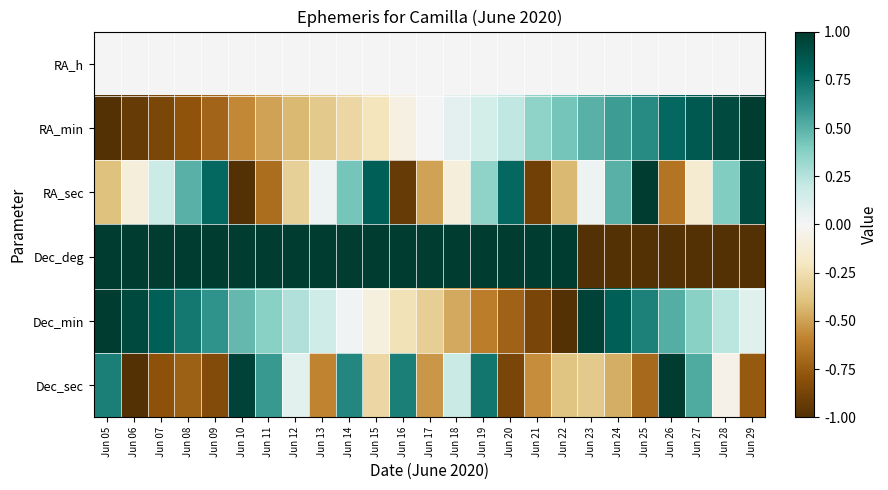

Reading left to right, transcribe all the data shown in this chart.

RA_h: Jun 05=0.0	Jun 06=0.0	Jun 07=0.0	Jun 08=0.0	Jun 09=0.0	Jun 10=0.0	Jun 11=0.0	Jun 12=0.0	Jun 13=0.0	Jun 14=0.0	Jun 15=0.0	Jun 16=0.0	Jun 17=0.0	Jun 18=0.0	Jun 19=0.0	Jun 20=0.0	Jun 21=0.0	Jun 22=0.0	Jun 23=0.0	Jun 24=0.0	Jun 25=0.0	Jun 26=0.0	Jun 27=0.0	Jun 28=0.0	Jun 29=0.0
RA_min: Jun 05=-1.0	Jun 06=-0.9	Jun 07=-0.9	Jun 08=-0.8	Jun 09=-0.7	Jun 10=-0.6	Jun 11=-0.5	Jun 12=-0.4	Jun 13=-0.4	Jun 14=-0.3	Jun 15=-0.2	Jun 16=-0.1	Jun 17=0.0	Jun 18=0.1	Jun 19=0.1	Jun 20=0.2	Jun 21=0.4	Jun 22=0.4	Jun 23=0.5	Jun 24=0.6	Jun 25=0.6	Jun 26=0.8	Jun 27=0.9	Jun 28=0.9	Jun 29=1.0
RA_sec: Jun 05=-0.4	Jun 06=-0.1	Jun 07=0.2	Jun 08=0.5	Jun 09=0.8	Jun 10=-1.0	Jun 11=-0.7	Jun 12=-0.3	Jun 13=0.0	Jun 14=0.4	Jun 15=0.8	Jun 16=-0.9	Jun 17=-0.5	Jun 18=-0.1	Jun 19=0.4	Jun 20=0.8	Jun 21=-0.9	Jun 22=-0.4	Jun 23=0.0	Jun 24=0.5	Jun 25=1.0	Jun 26=-0.6	Jun 27=-0.1	Jun 28=0.4	Jun 29=0.9
Dec_deg: Jun 05=1.0	Jun 06=1.0	Jun 07=1.0	Jun 08=1.0	Jun 09=1.0	Jun 10=1.0	Jun 11=1.0	Jun 12=1.0	Jun 13=1.0	Jun 14=1.0	Jun 15=1.0	Jun 16=1.0	Jun 17=1.0	Jun 18=1.0	Jun 19=1.0	Jun 20=1.0	Jun 21=1.0	Jun 22=1.0	Jun 23=-1.0	Jun 24=-1.0	Jun 25=-1.0	Jun 26=-1.0	Jun 27=-1.0	Jun 28=-1.0	Jun 29=-1.0
Dec_min: Jun 05=1.0	Jun 06=0.9	Jun 07=0.8	Jun 08=0.7	Jun 09=0.6	Jun 10=0.5	Jun 11=0.4	Jun 12=0.3	Jun 13=0.2	Jun 14=0.0	Jun 15=-0.1	Jun 16=-0.2	Jun 17=-0.3	Jun 18=-0.5	Jun 19=-0.6	Jun 20=-0.7	Jun 21=-0.9	Jun 22=-1.0	Jun 23=1.0	Jun 24=0.8	Jun 25=0.7	Jun 26=0.5	Jun 27=0.4	Jun 28=0.2	Jun 29=0.1
Dec_sec: Jun 05=0.7	Jun 06=-1.0	Jun 07=-0.8	Jun 08=-0.7	Jun 09=-0.8	Jun 10=1.0	Jun 11=0.6	Jun 12=0.1	Jun 13=-0.6	Jun 14=0.7	Jun 15=-0.3	Jun 16=0.7	Jun 17=-0.5	Jun 18=0.2	Jun 19=0.7	Jun 20=-0.9	Jun 21=-0.6	Jun 22=-0.4	Jun 23=-0.4	Jun 24=-0.5	Jun 25=-0.7	Jun 26=1.0	Jun 27=0.5	Jun 28=-0.1	Jun 29=-0.8